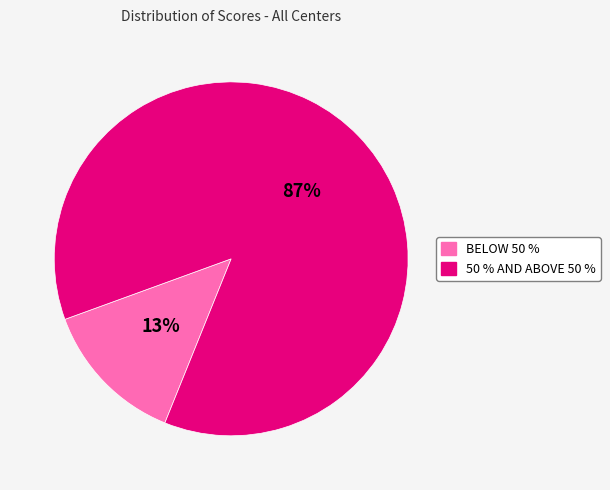

Which category has the smallest portion of the pie?

BELOW 50 %